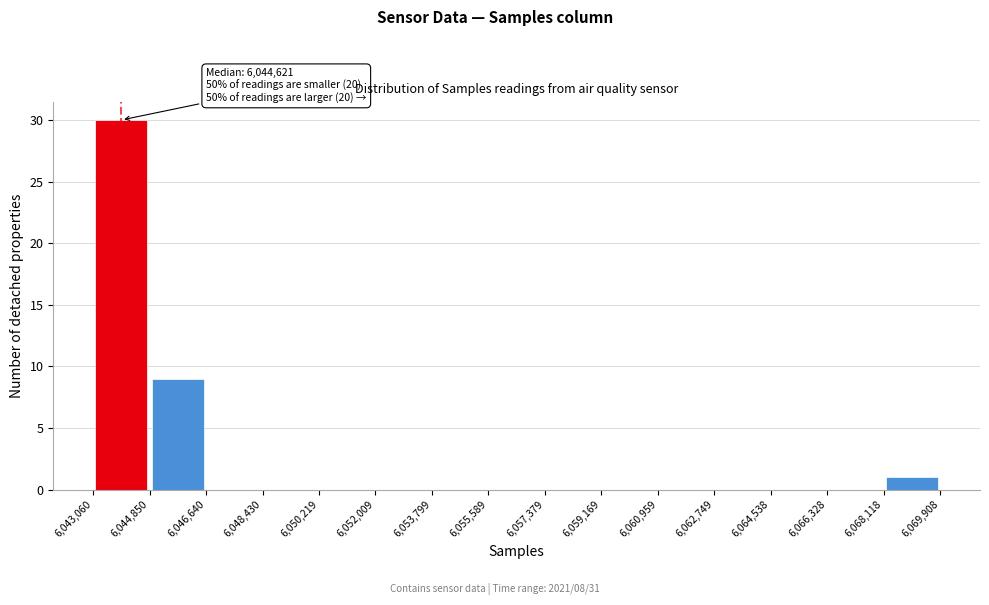

Over which range of the x-axis is the bar tallest?

6,043,060 to 6,044,850